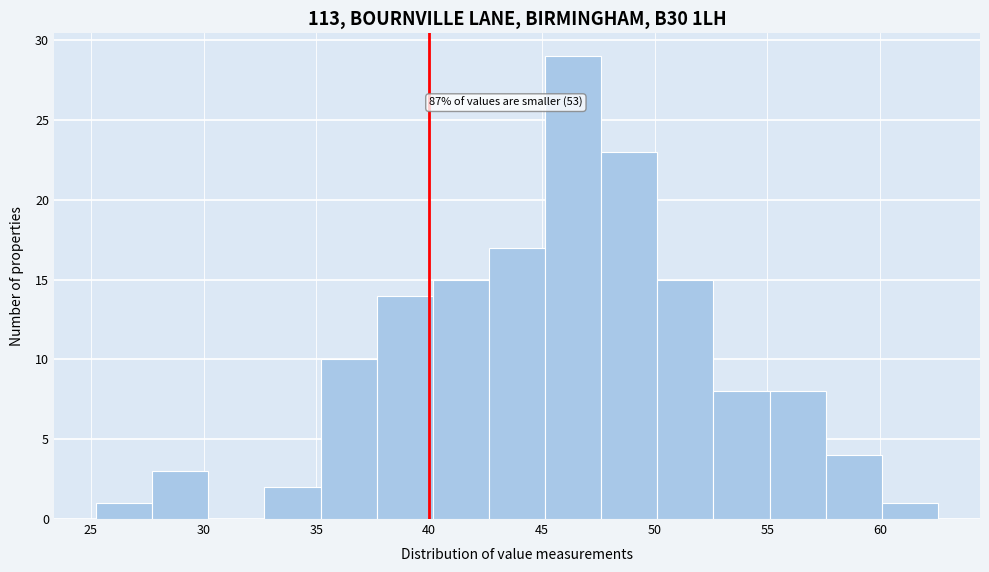

Over which range of the x-axis is the bar tallest?

45.0 to 47.5